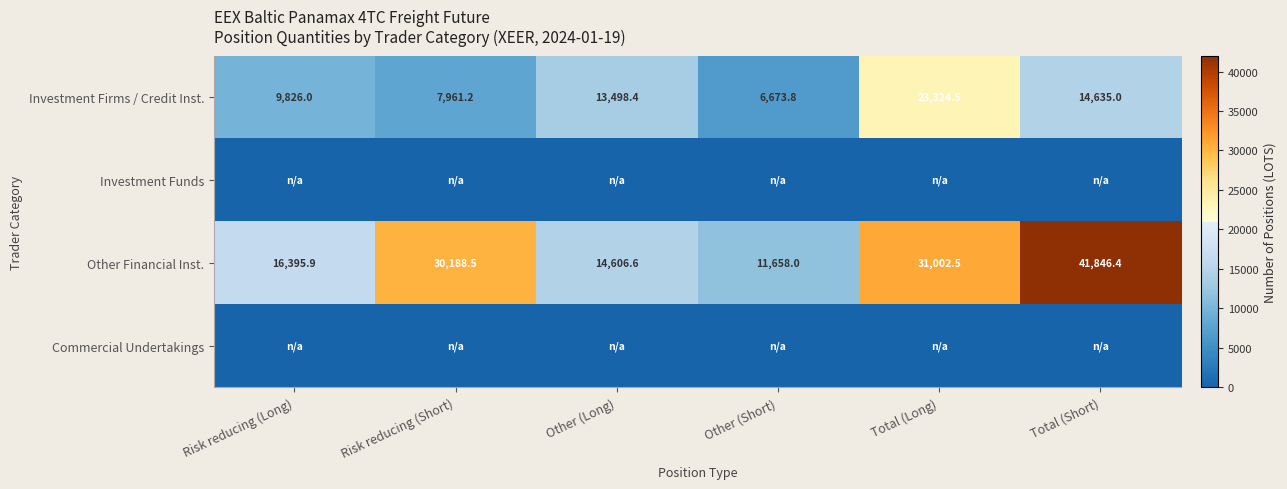

What is the lowest value of the Investment Firms / Credit Inst. series?

6673.8